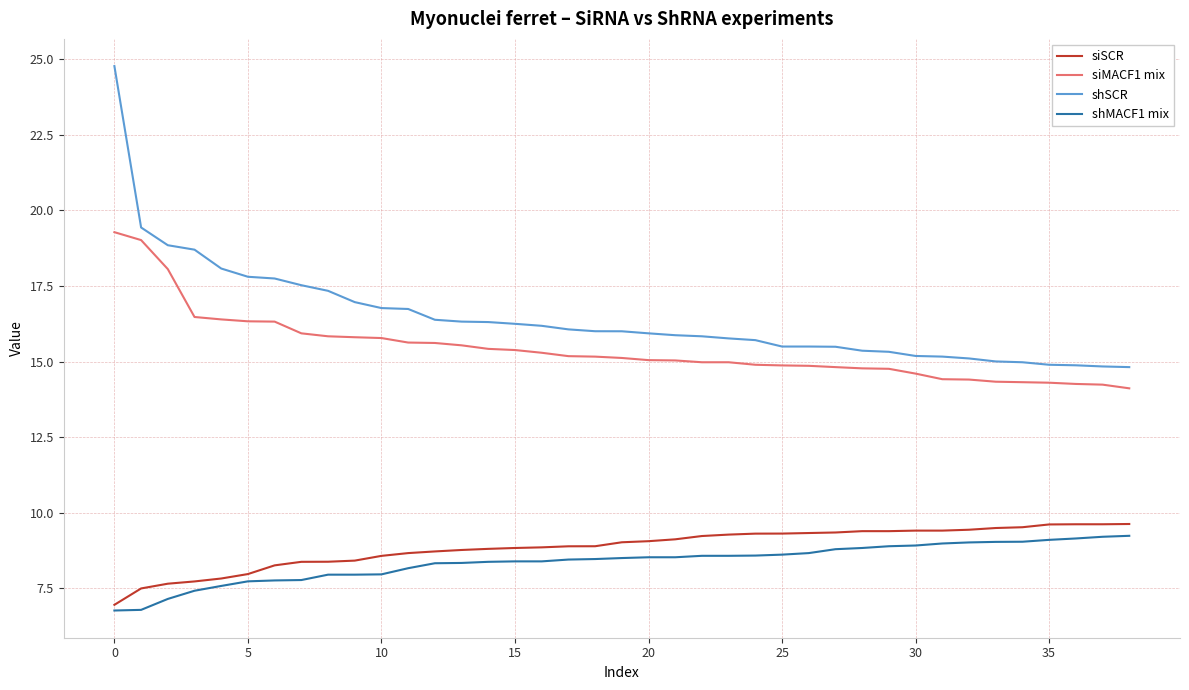

Which series has the largest range (max minus min)?

shSCR